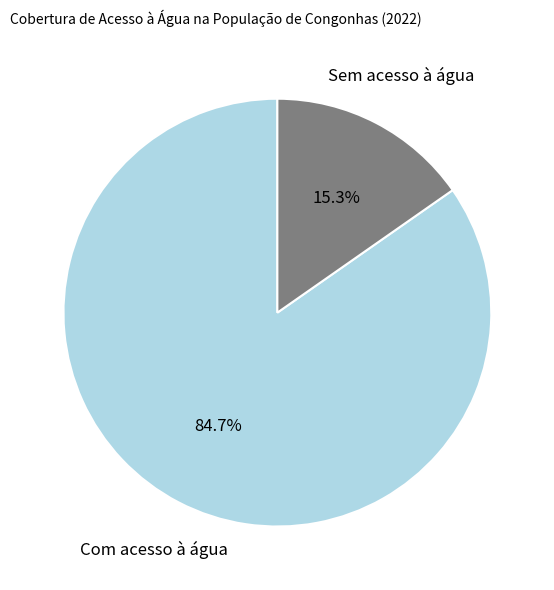

To the nearest percent, what is the difference between the Sem acesso à água and Com acesso à água slice percentages?

69%